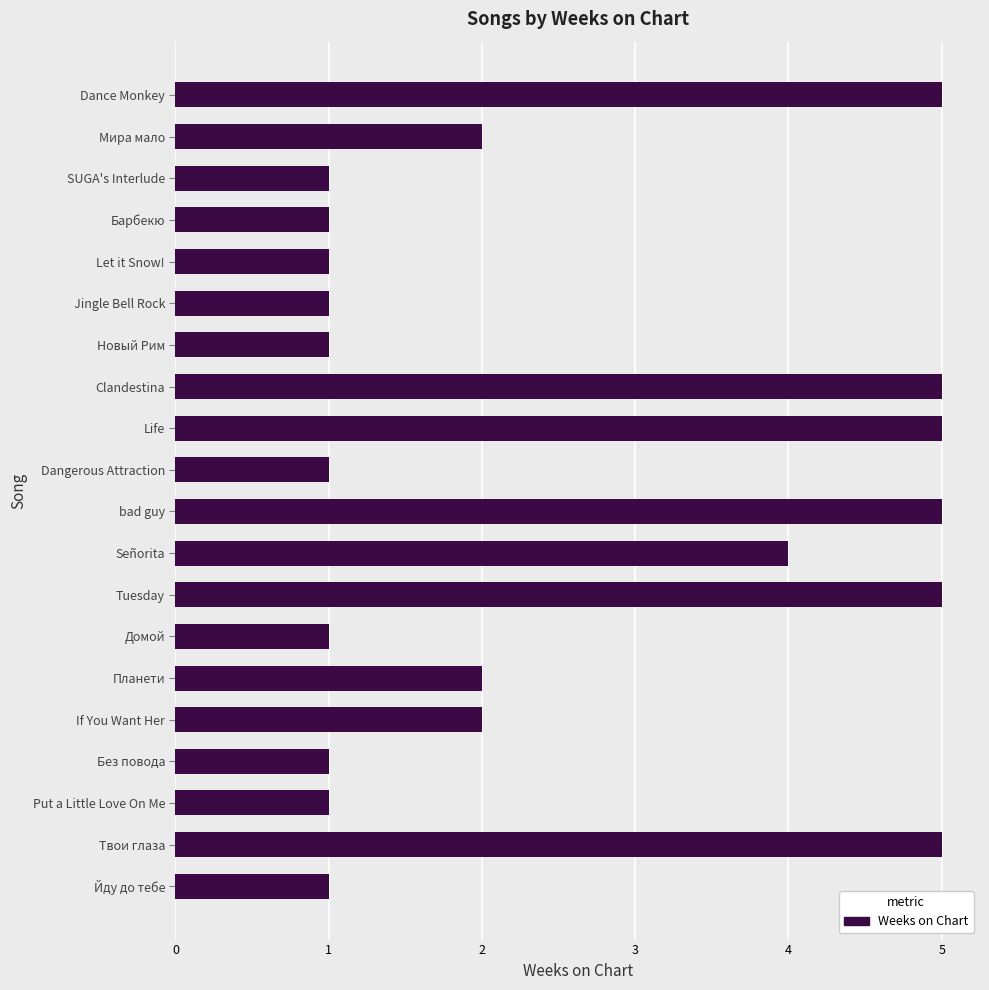

Reading top to bottom, list all the values displayed in this chart.

5	2	1	1	1	1	1	5	5	1	5	4	5	1	2	2	1	1	5	1